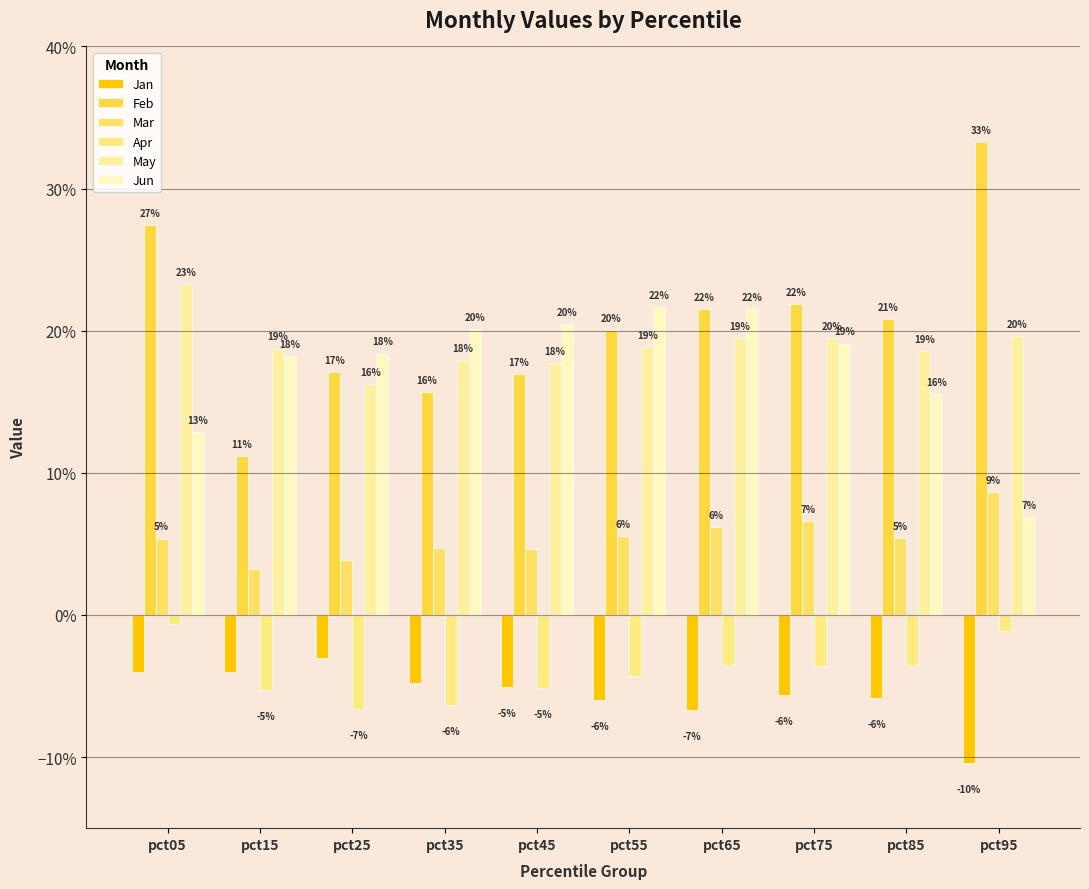

Are the bars horizontal?

No